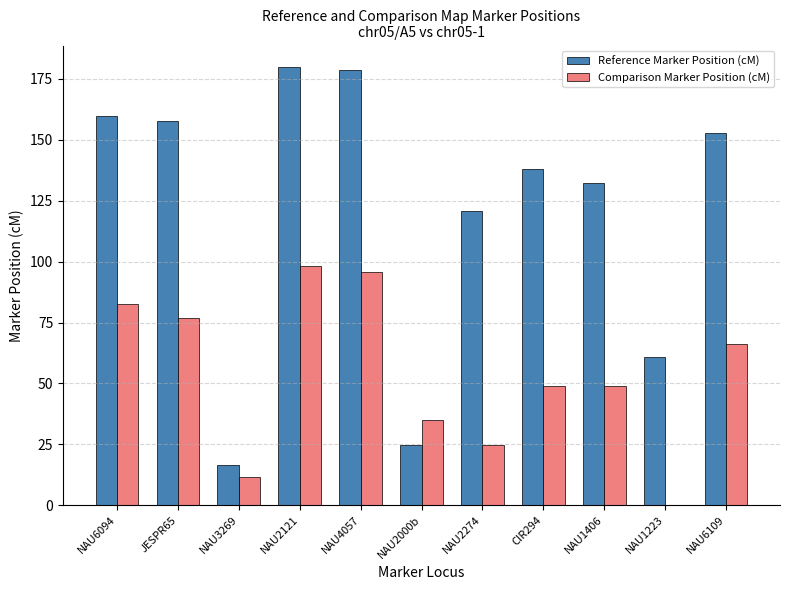

What is the sum of all Reference Marker Position (cM) values?

1321.9